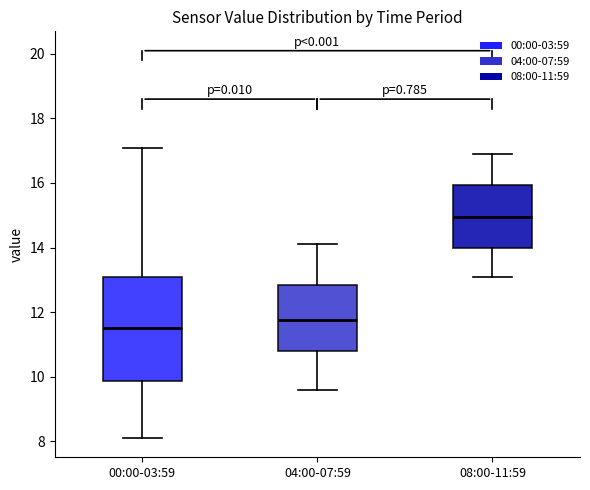

Reading left to right, transcribe this box plot: for each box, give where its median line is, the range the box spans, and where its two whiskers end, as read against the y-axis. The values are not printed on the chart, so give them approximately, as read against the axis.

00:00-03:59: median 11.6, box 9.8 to 13.0, whiskers 8.2 to 17.2
04:00-07:59: median 11.8, box 10.8 to 12.8, whiskers 9.6 to 14.2
08:00-11:59: median 15.0, box 14.0 to 16.0, whiskers 13.2 to 17.0